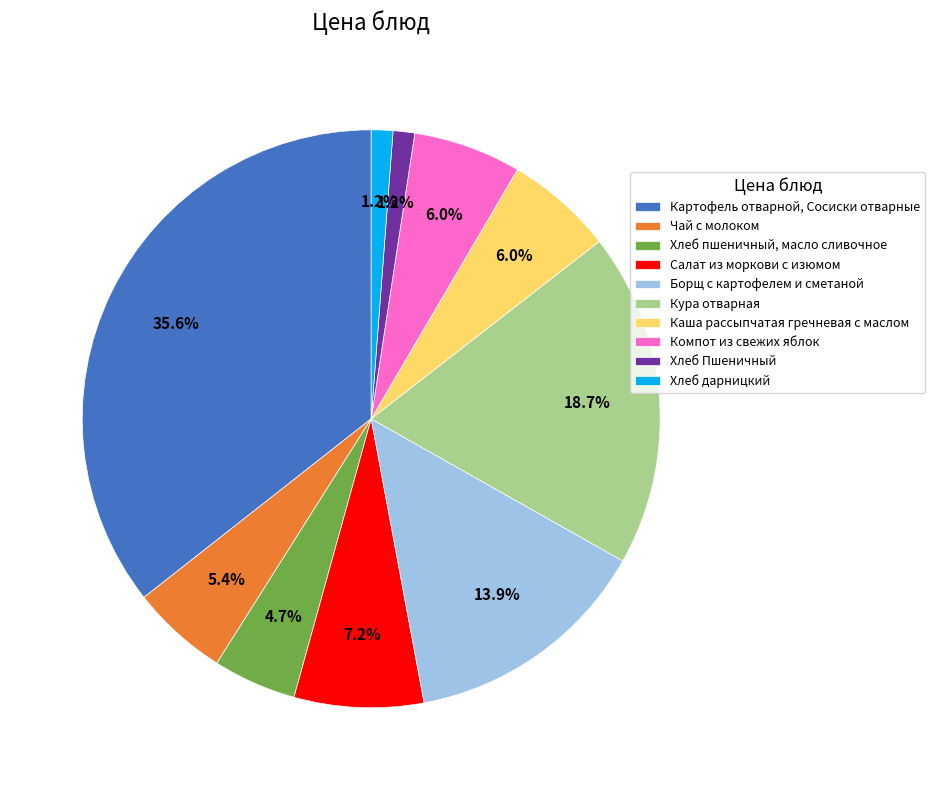

How many segments does this pie chart have?

10